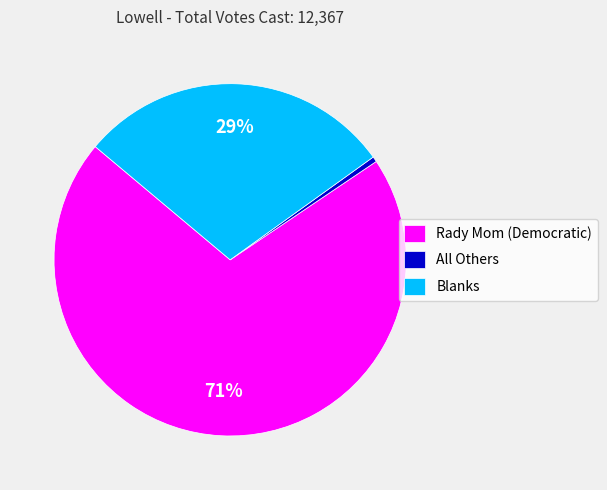

Do Blanks and All Others together represent more than half of the pie?

No